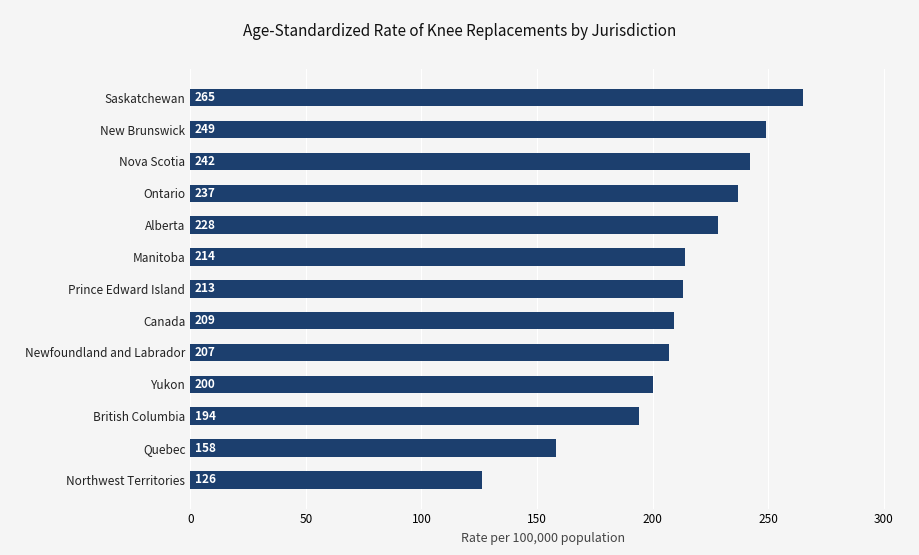

What is the average value?

211